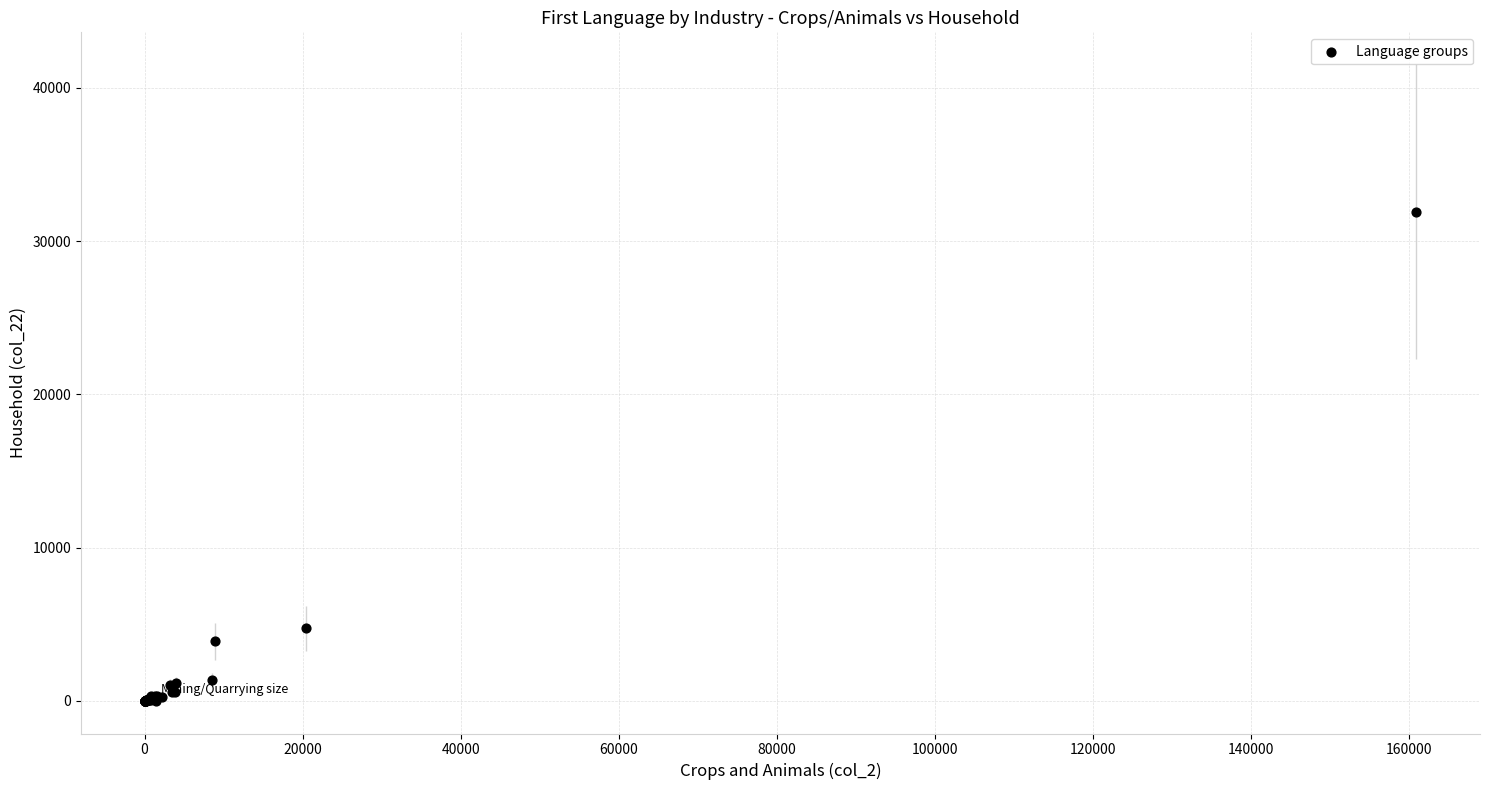

What Y value in the scatter plot is closest to 15959?

4739